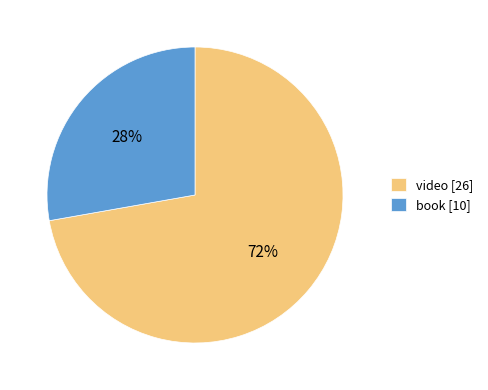

Between book and video, which is larger?

video